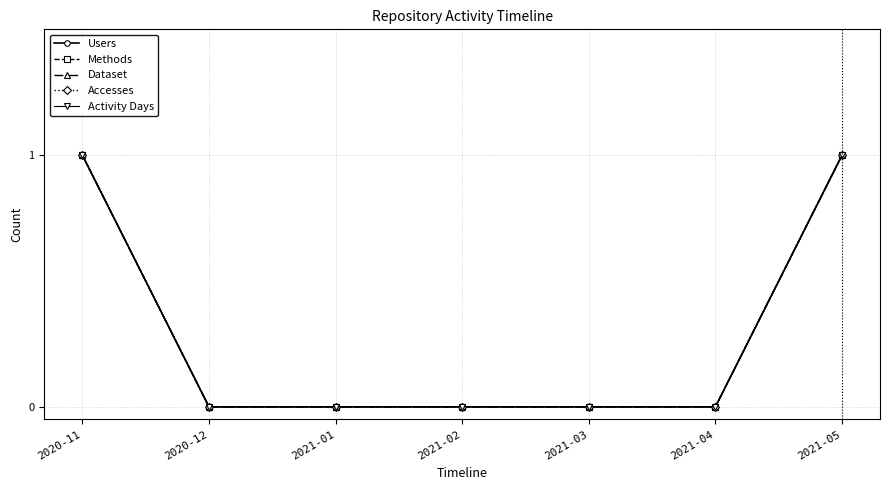

How many lines are shown in the chart?

5